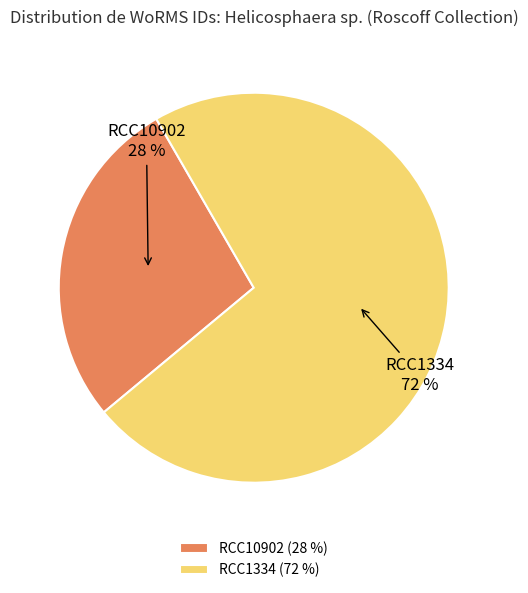

What is the smallest slice in the pie chart?

RCC10902